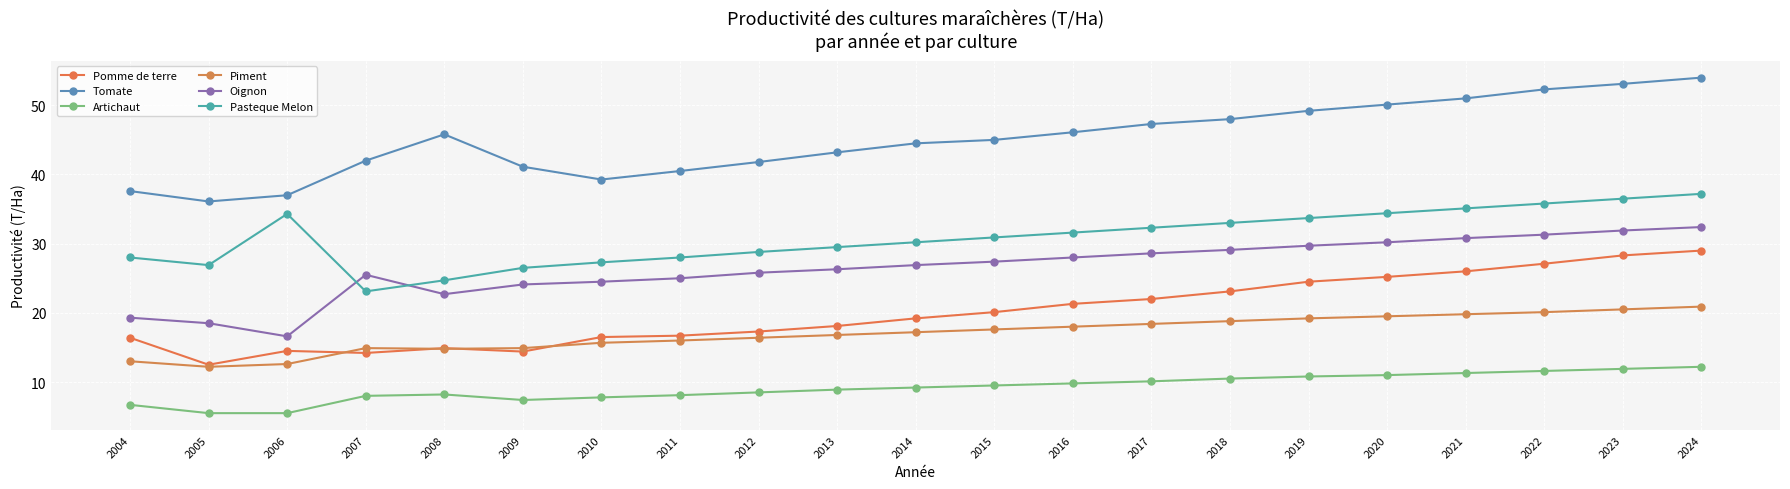

Which label corresponds to the largest value in the chart?

2024